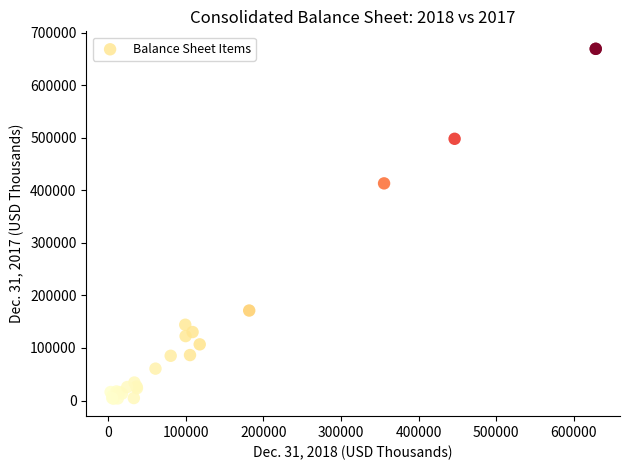

What Y value in the scatter plot is closest to 336293?

413114